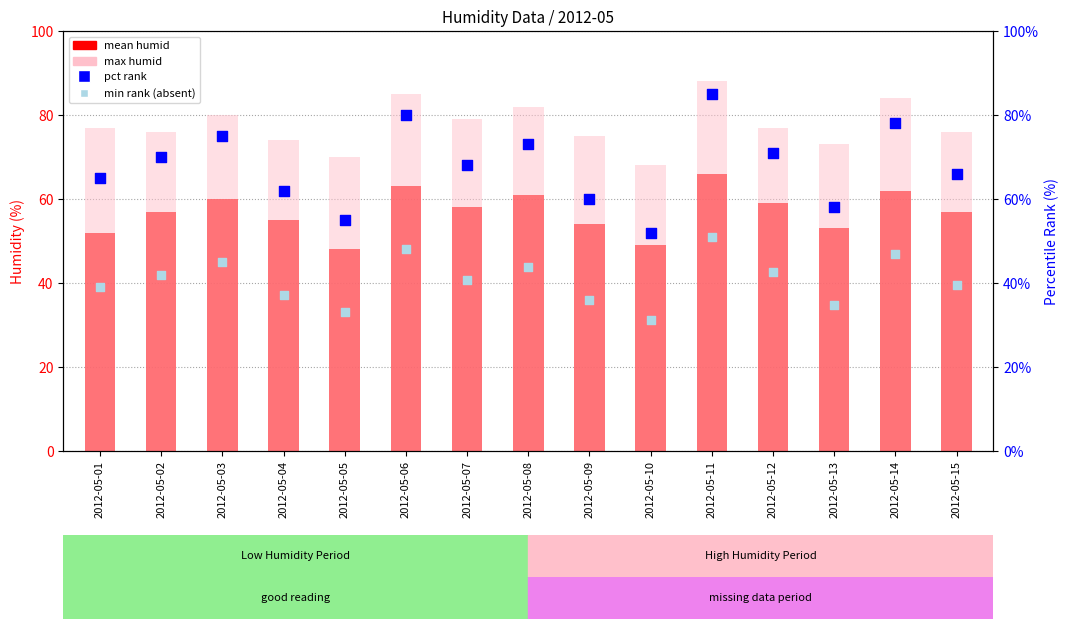

Which series has the largest Y range (max minus min)?

pct rank